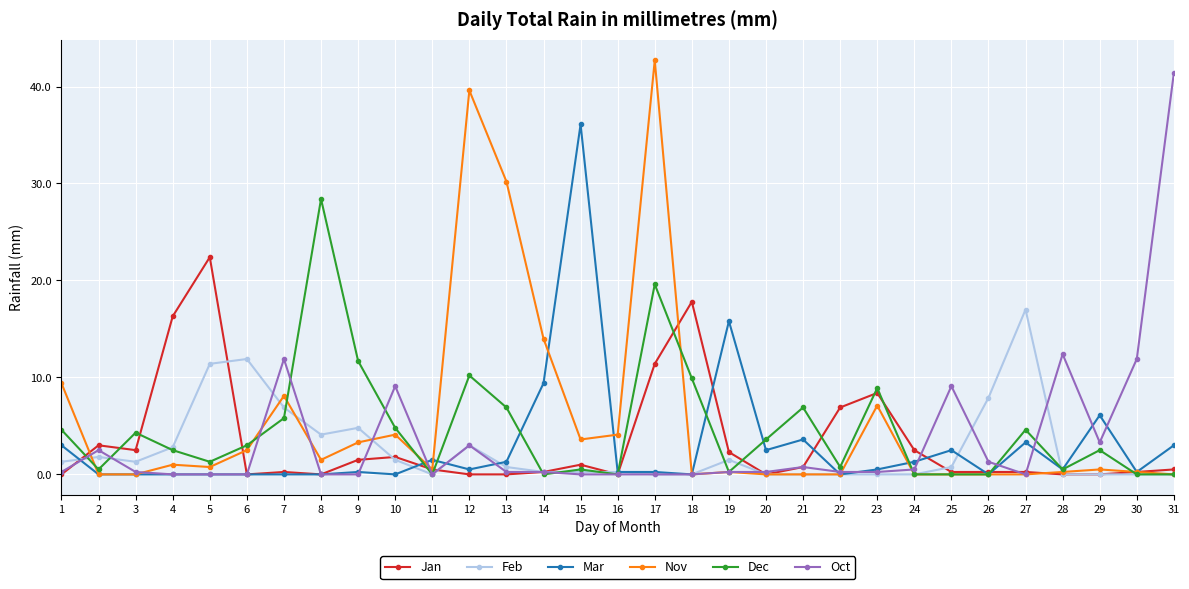

How many lines are shown in the chart?

6